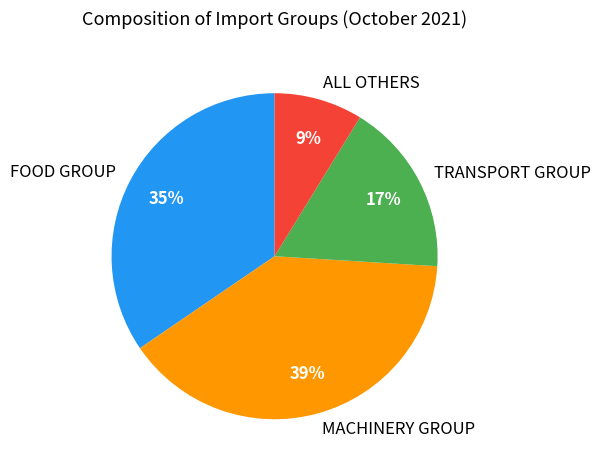

Count the number of slices in the pie.

4